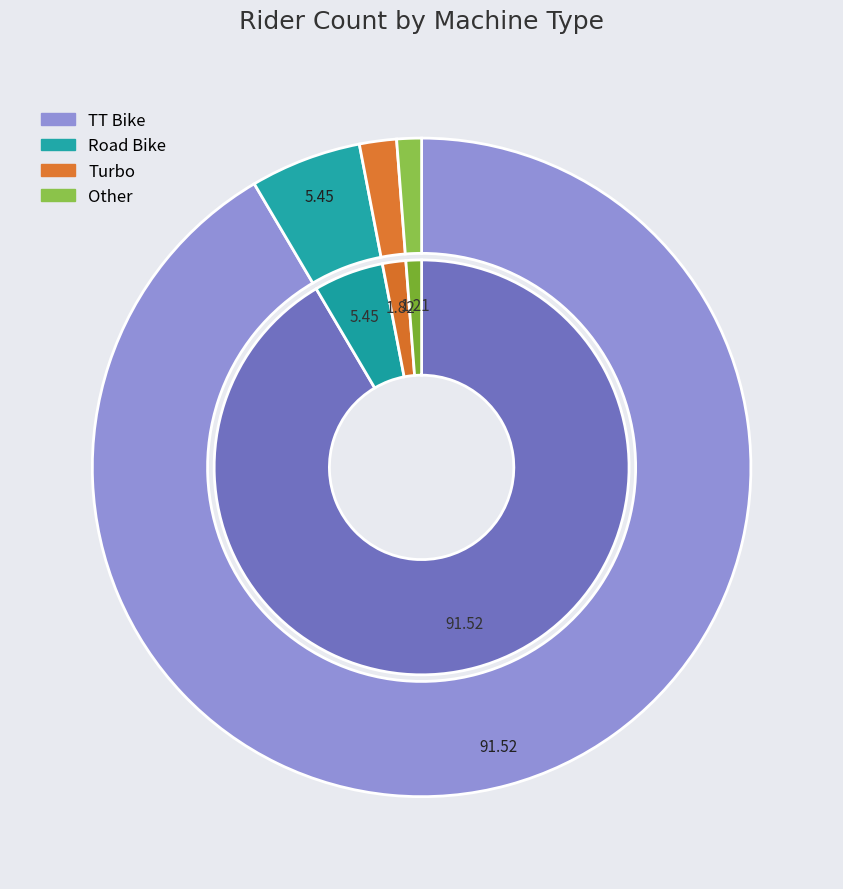

To the nearest percent, what is the combined percentage of Road Bike and TT Bike?

97%